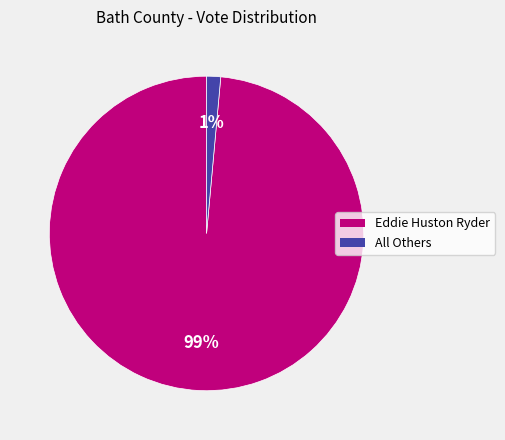

What percentage is the Eddie Huston Ryder slice, to the nearest percent?

99%